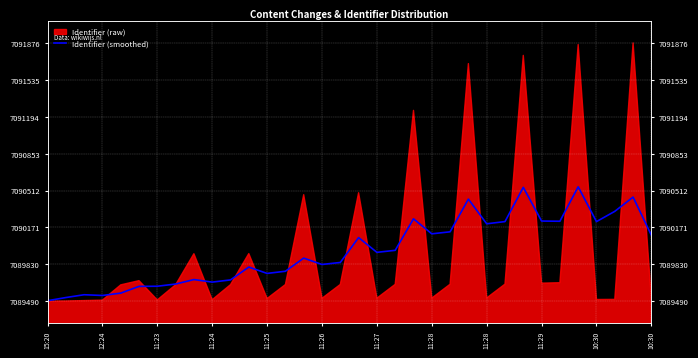

Where is the first local maximum?

11:23